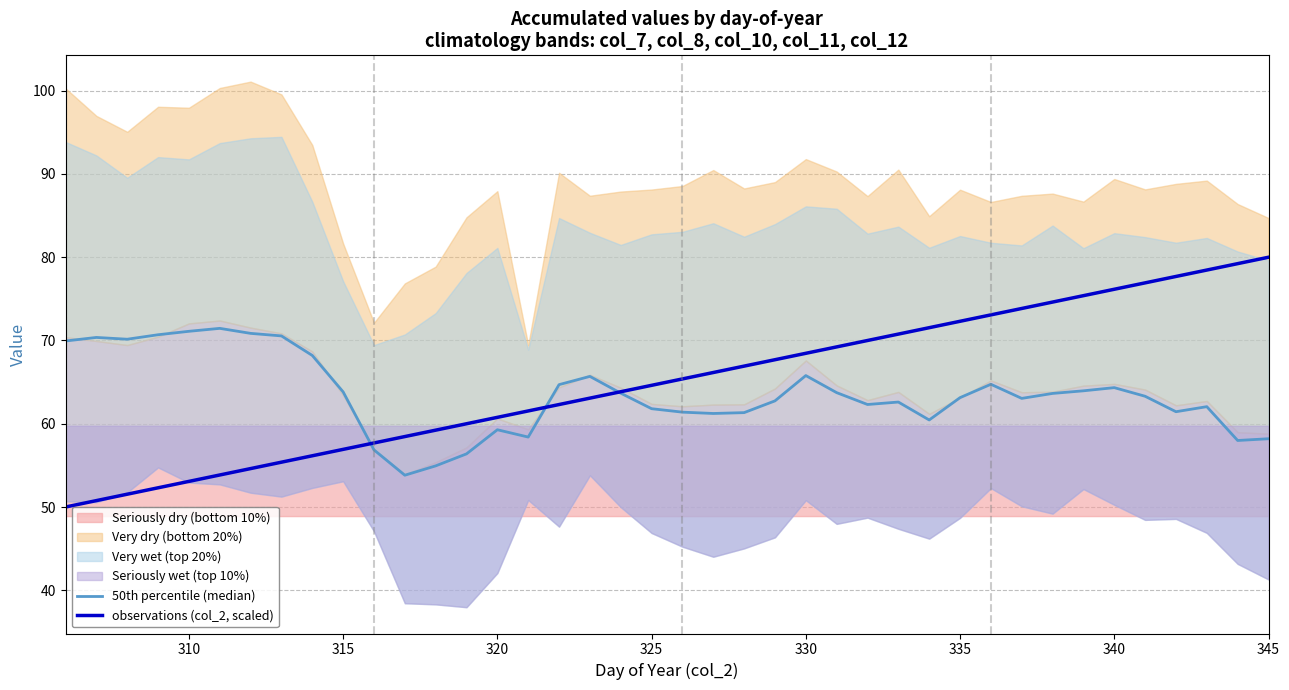

How many lines are shown in the chart?

2